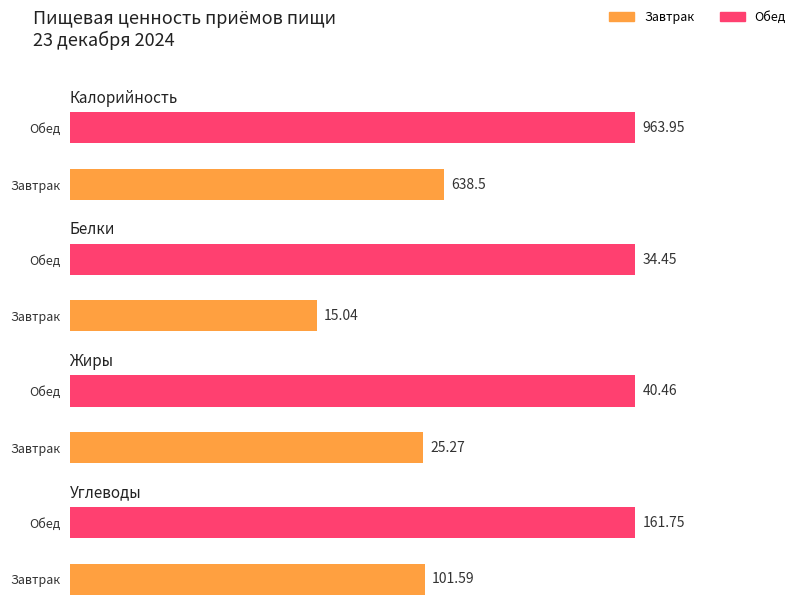

Are the bars grouped side by side (vs. stacked)?

Yes